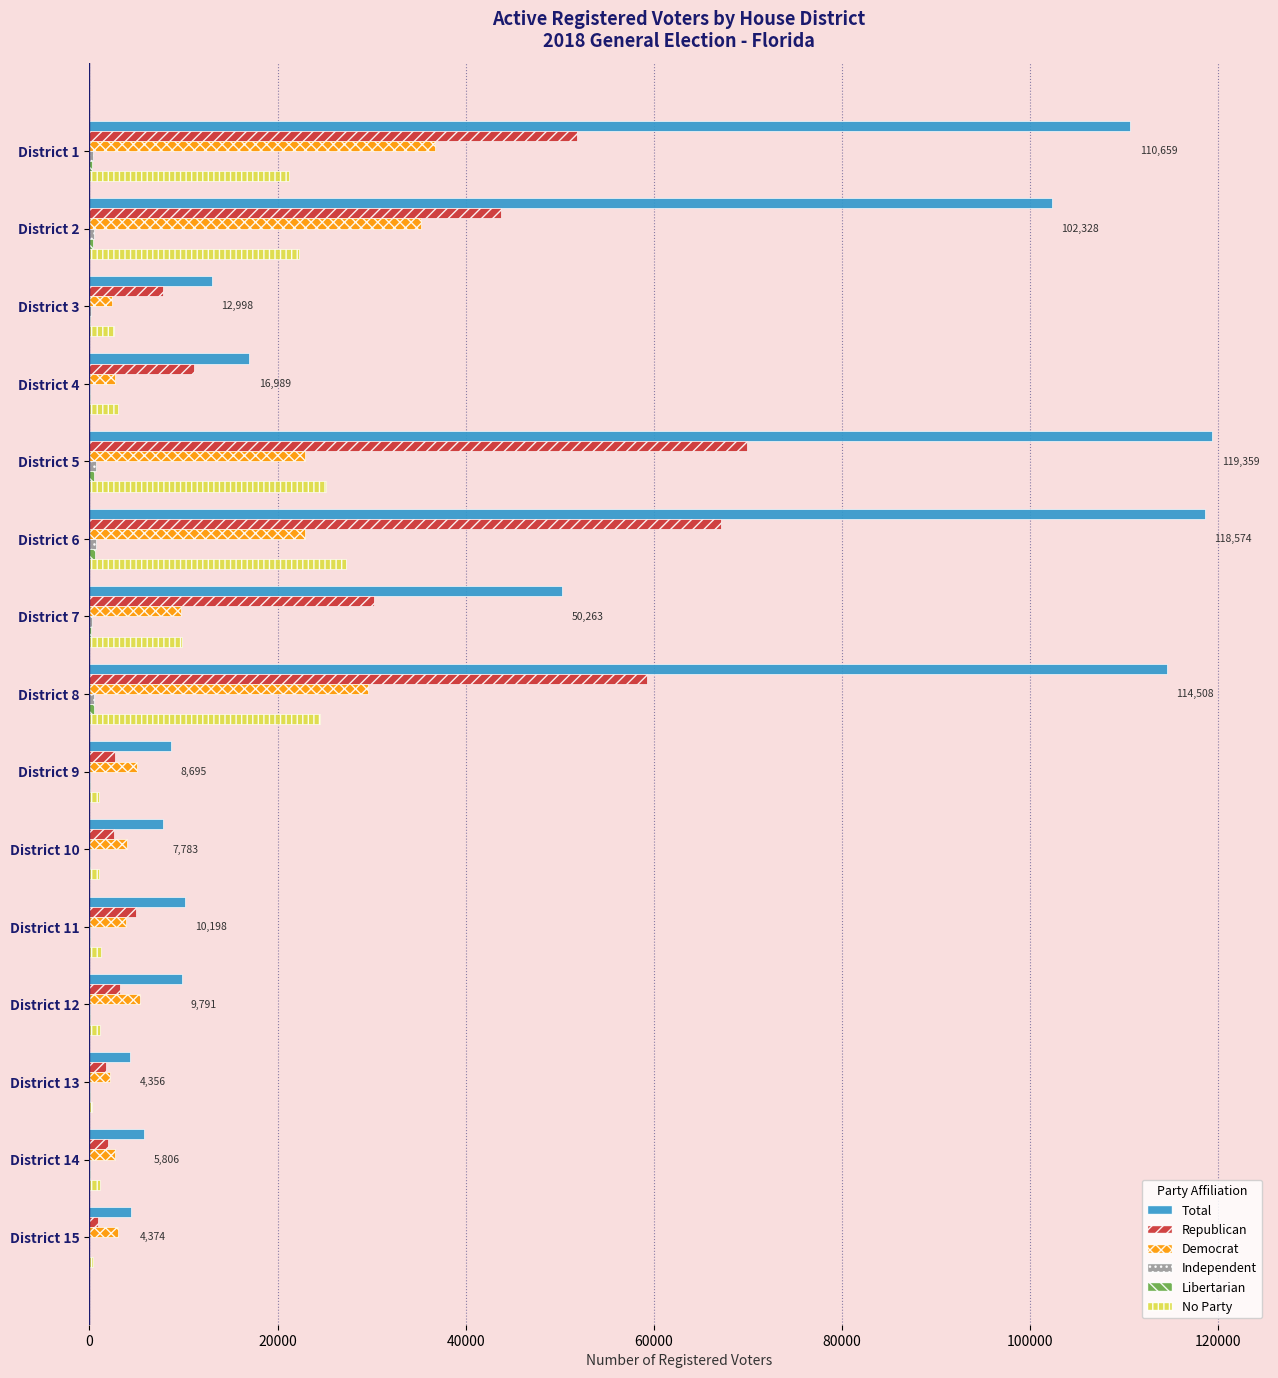

Which series has the largest total across all categories?

Total